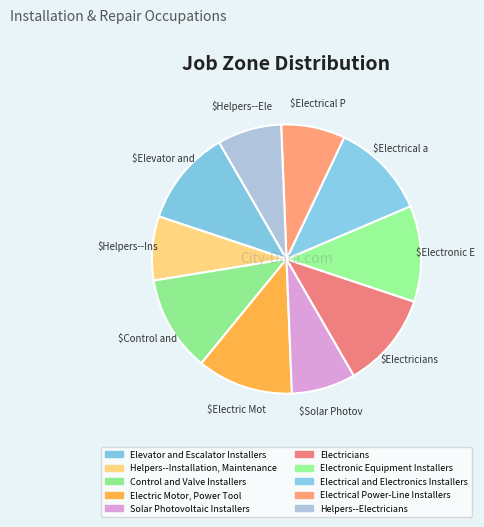

Rank the categories by value from highest to lowest.

Elevator and Escalator Installers, Control and Valve Installers, Electric Motor, Power Tool, Electricians, Electronic Equipment Installers, Electrical and Electronics Installers, Helpers--Installation, Maintenance, Solar Photovoltaic Installers, Electrical Power-Line Installers, Helpers--Electricians